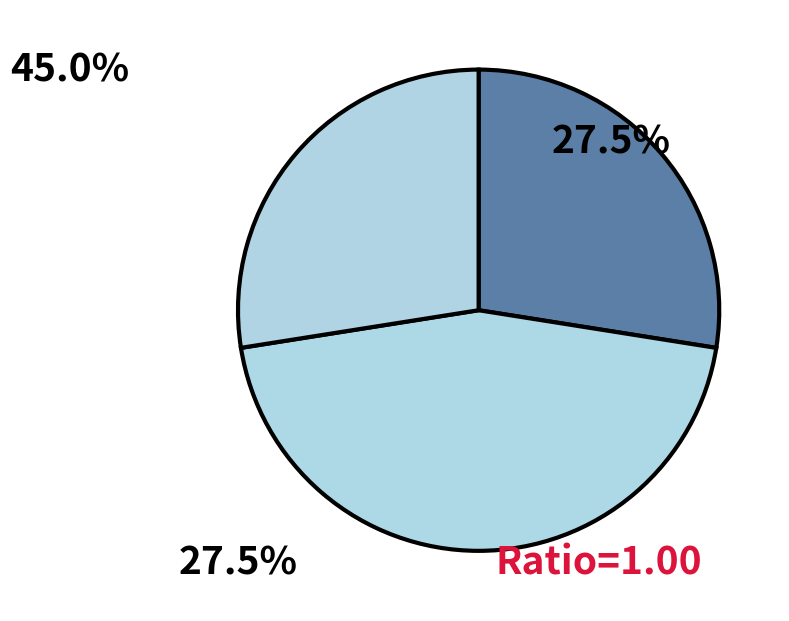

Count the number of slices in the pie.

3